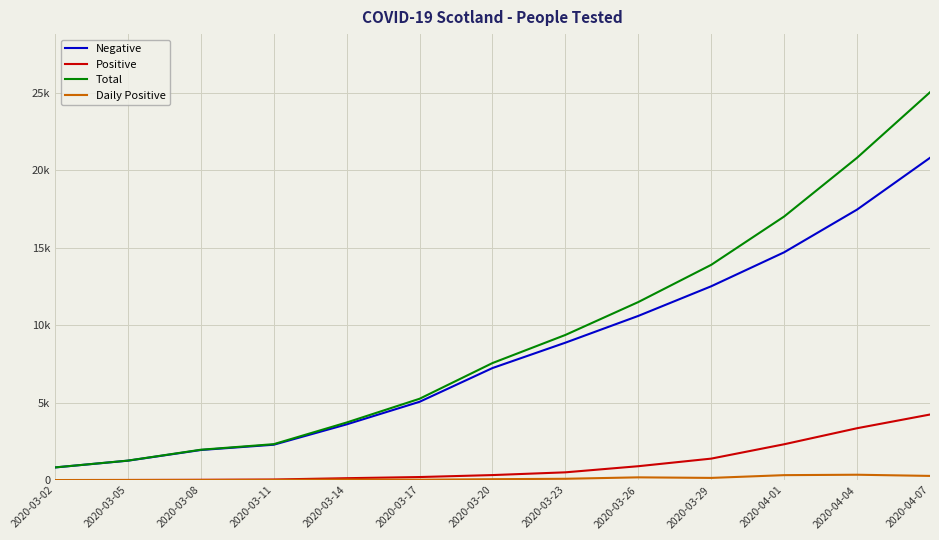

Reading left to right, transcribe all the data shown in this chart.

Negative: 814	1250	1939	2280	3594	5051	7228	8865	10593	12505	14697	17453	20793
Positive: 1	6	18	36	121	195	322	499	894	1384	2310	3345	4229
Total: 815	1256	1957	2316	3715	5246	7550	9364	11487	13889	17007	20798	25022
Daily Positive: 1	3	2	9	36	24	56	83	175	139	317	344	268